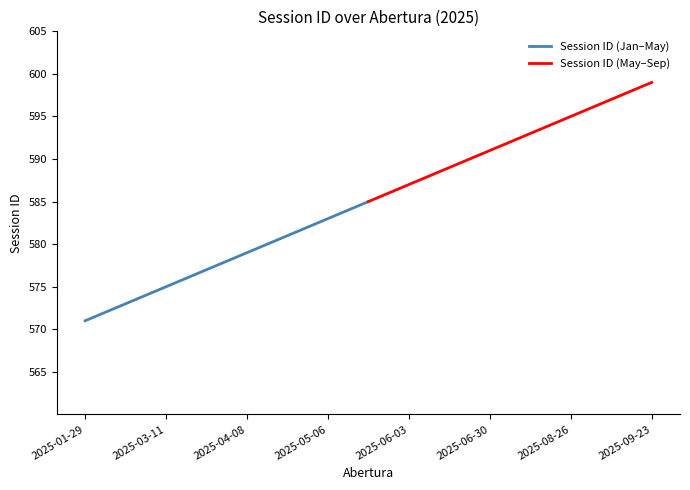

What is the sum of all Session ID (Jan–May) values?

8670